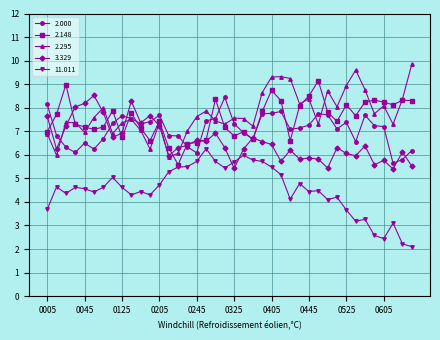

What is the lowest value of the 3.329 series?

5.4